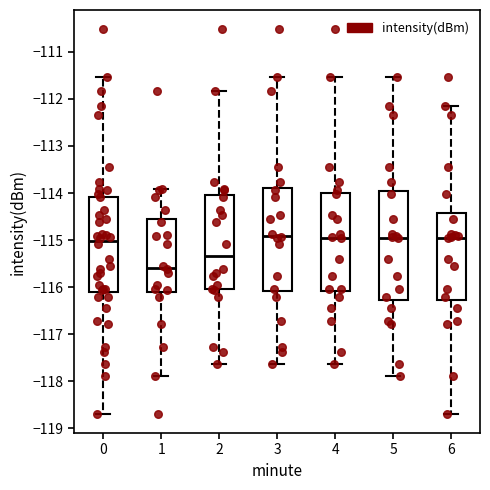

Reading left to right, transcribe this box plot: for each box, give where its median line is, the range the box spans, and where its two whiskers end, as read against the y-axis. The values are not printed on the chart, so give them approximately, as read against the axis.

0: median -115.0, box -116.1 to -114.1, whiskers -118.7 to -111.5
1: median -115.6, box -116.1 to -114.5, whiskers -117.9 to -113.9
2: median -115.3, box -116.0 to -114.0, whiskers -117.6 to -111.8
3: median -114.9, box -116.1 to -113.9, whiskers -117.6 to -111.5
4: median -114.9, box -116.1 to -114.0, whiskers -117.6 to -111.5
5: median -114.9, box -116.3 to -114.0, whiskers -117.9 to -111.5
6: median -114.9, box -116.3 to -114.4, whiskers -118.7 to -112.1